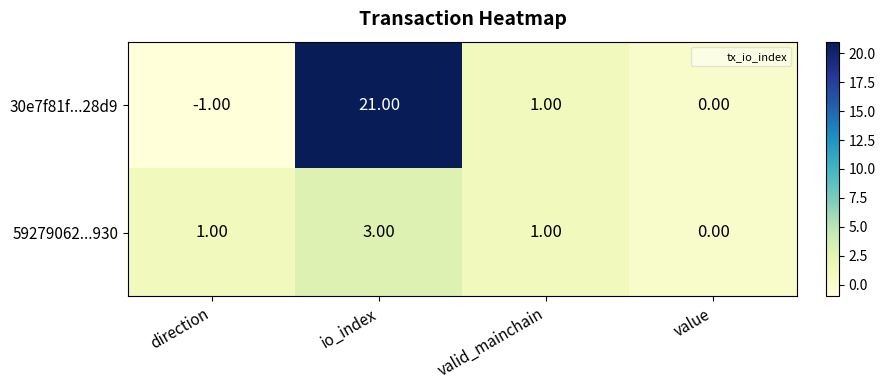

Count the number of data series in this chart.

2